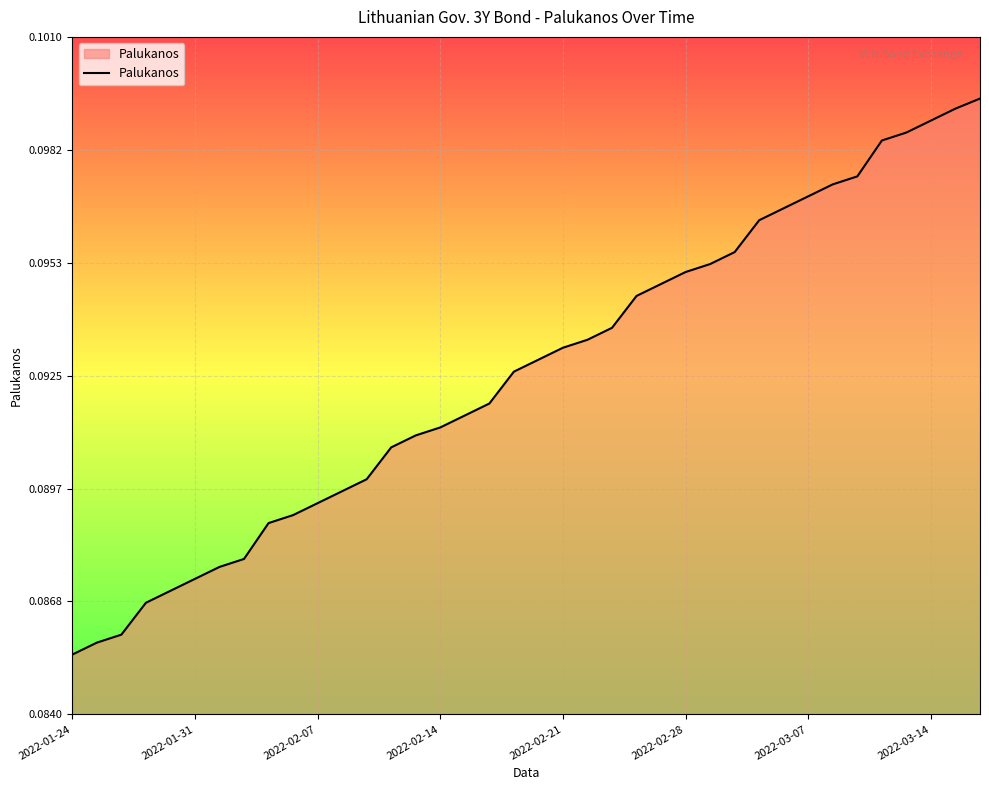

Does the chart display data point markers on the line(s)?

No